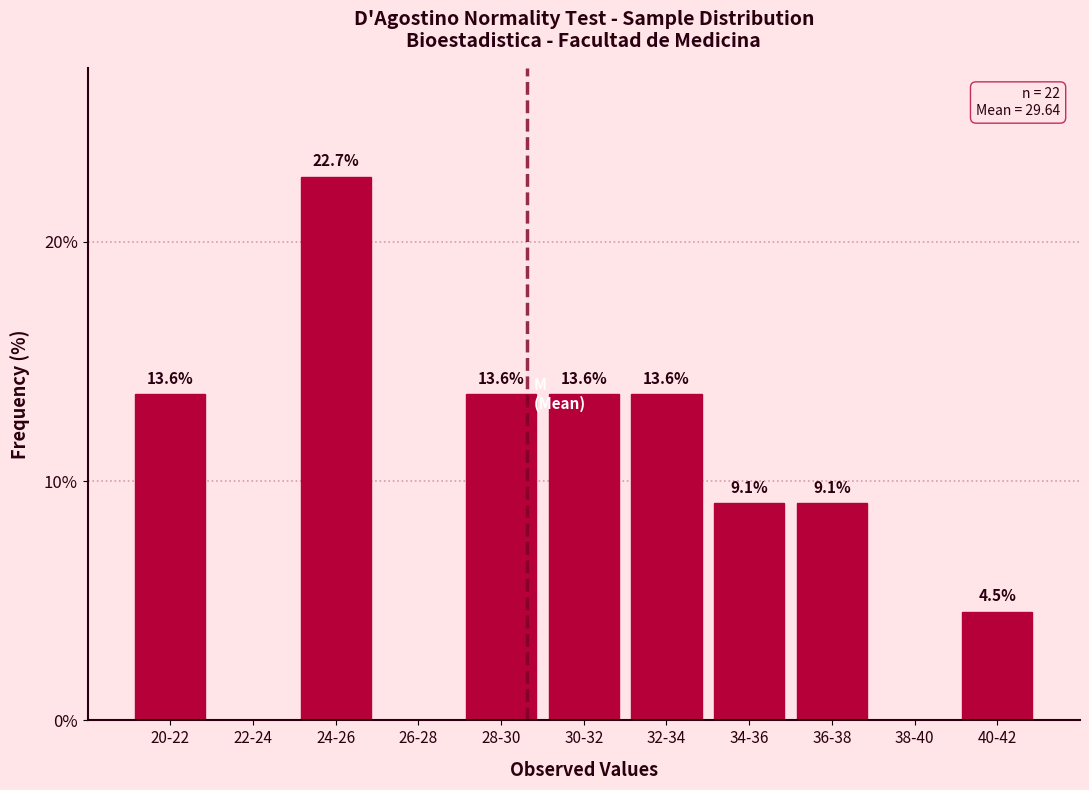

Reading left to right, what are all the values shown in this chart?

20-22=13.6	22-24=0.0	24-26=22.7	26-28=0.0	28-30=13.6	30-32=13.6	32-34=13.6	34-36=9.1	36-38=9.1	38-40=0.0	40-42=4.5